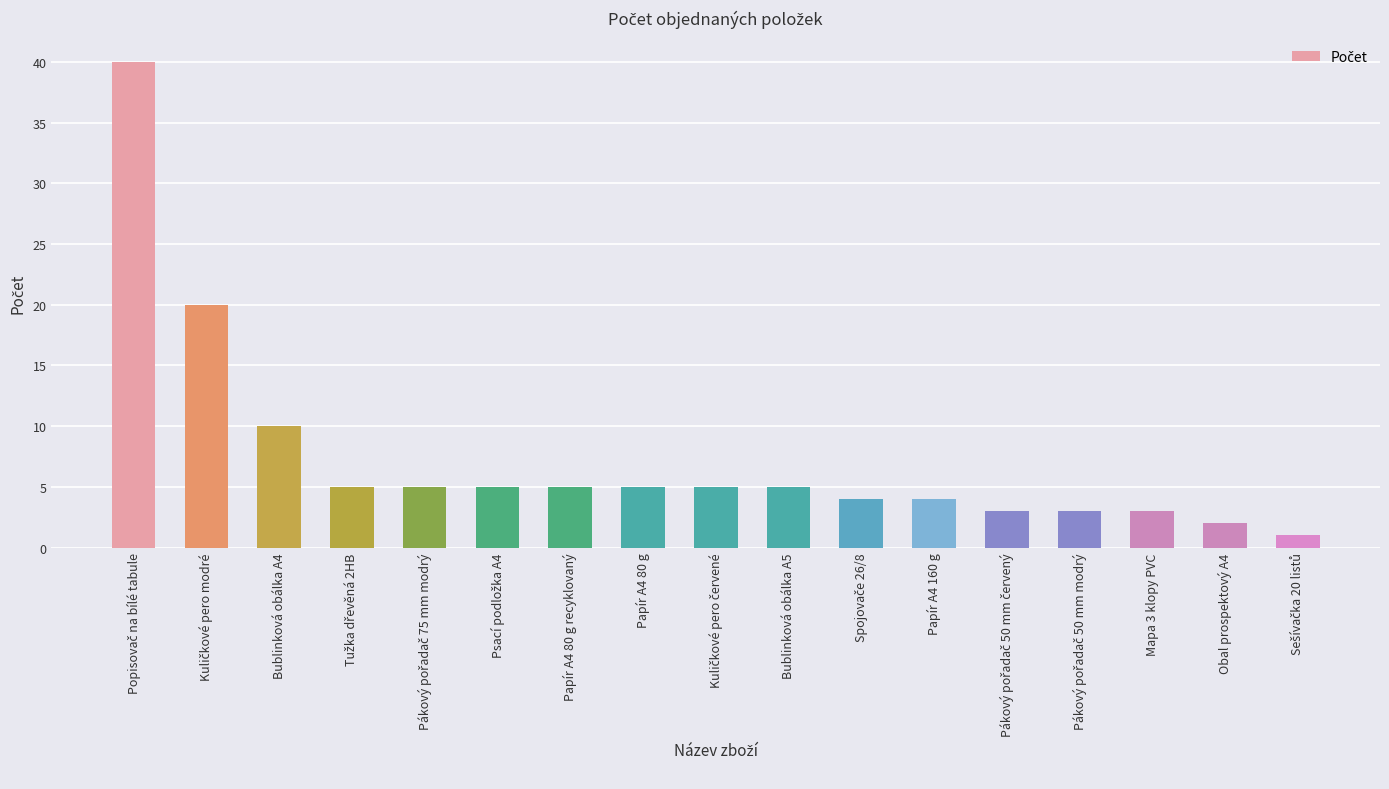

What is the label of the 8th bar from the right?

Bublinková obálka A5